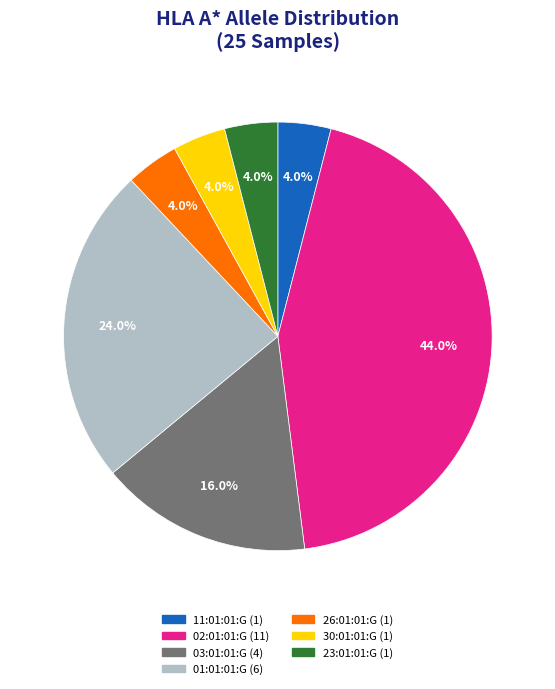

How many segments does this pie chart have?

7